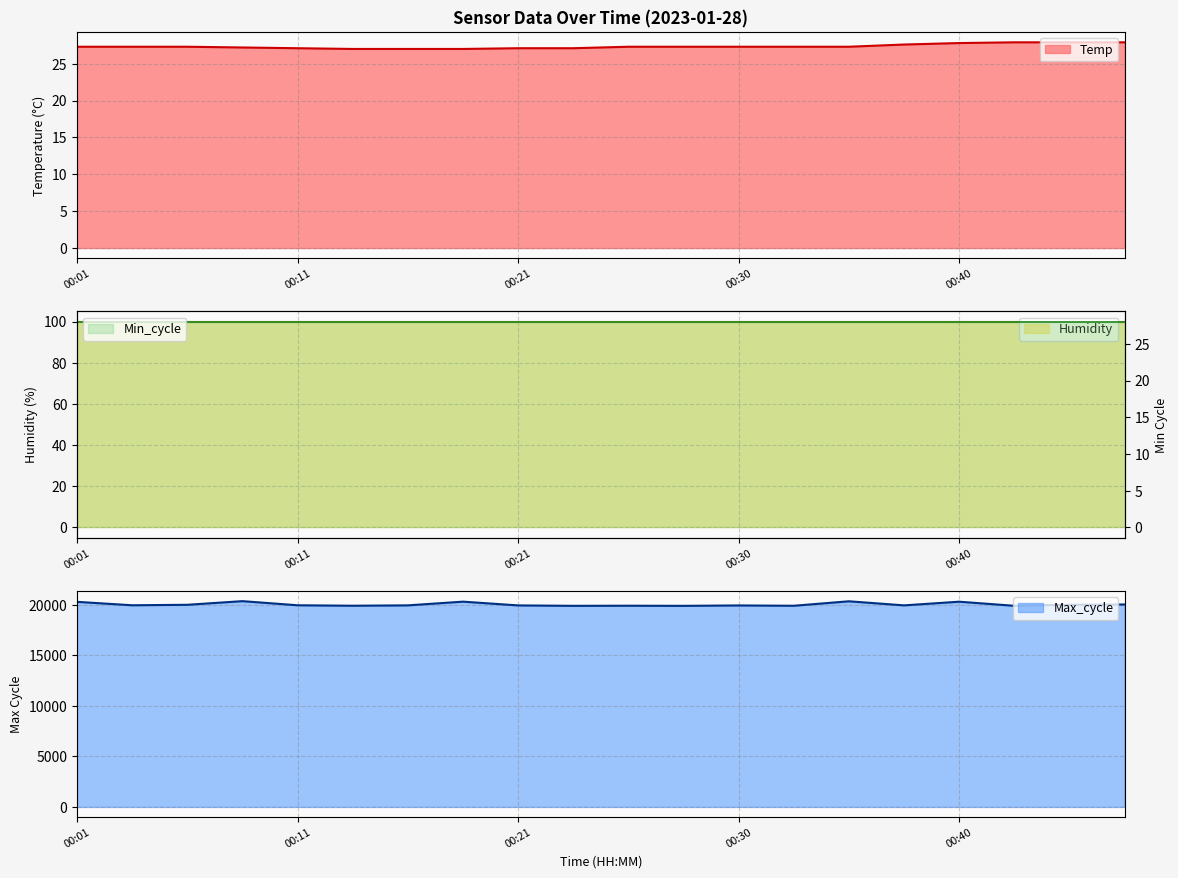

At how many categories does at least one series exceed 11337?

20